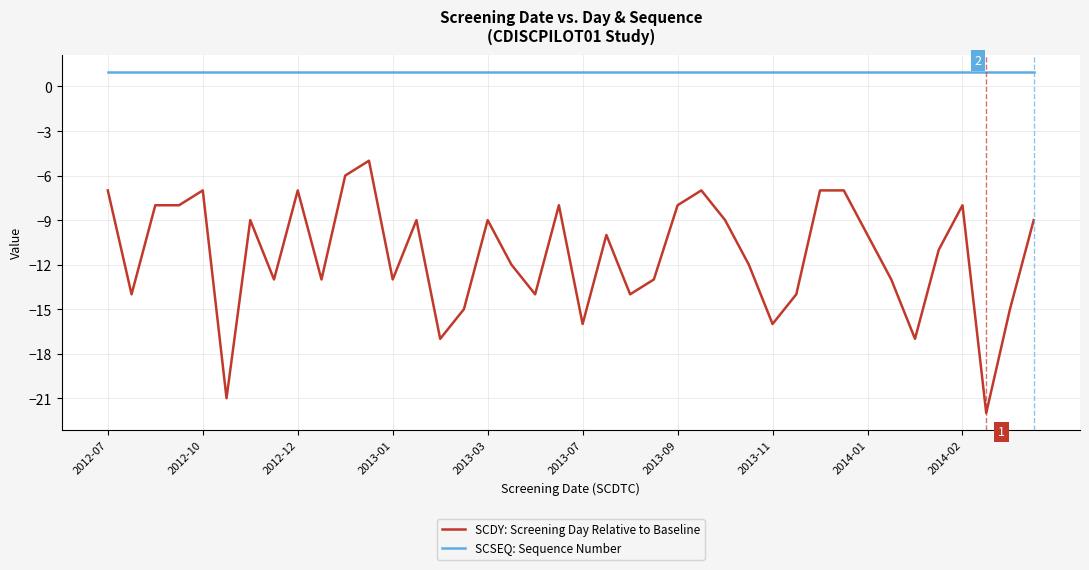

What is the sum of all SCSEQ: Sequence Number values?

40